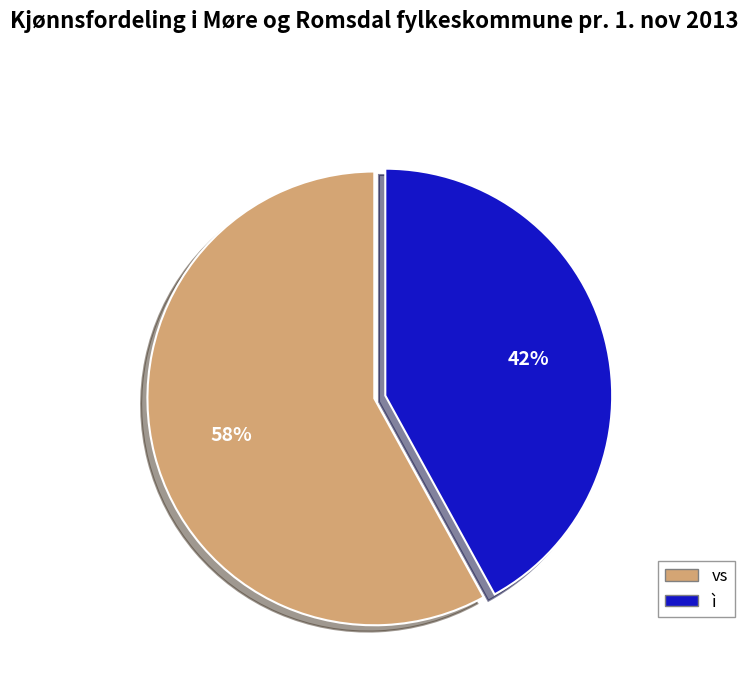

How many slices are in this pie chart?

2